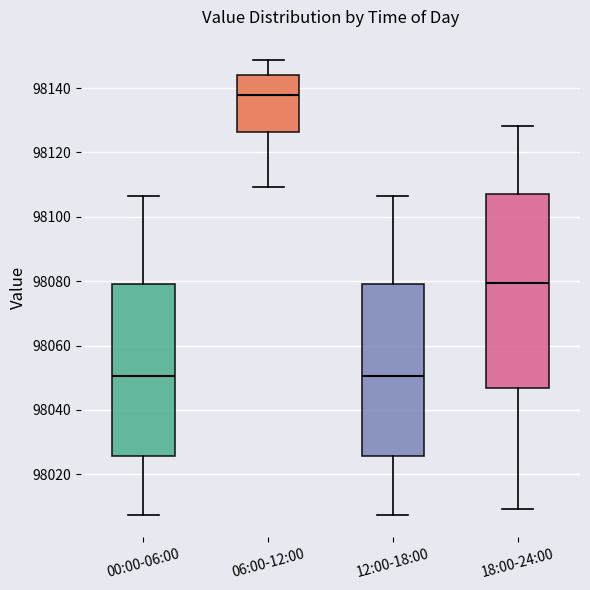

Which box is the tallest, from its lower edge to its upper edge?

18:00-24:00